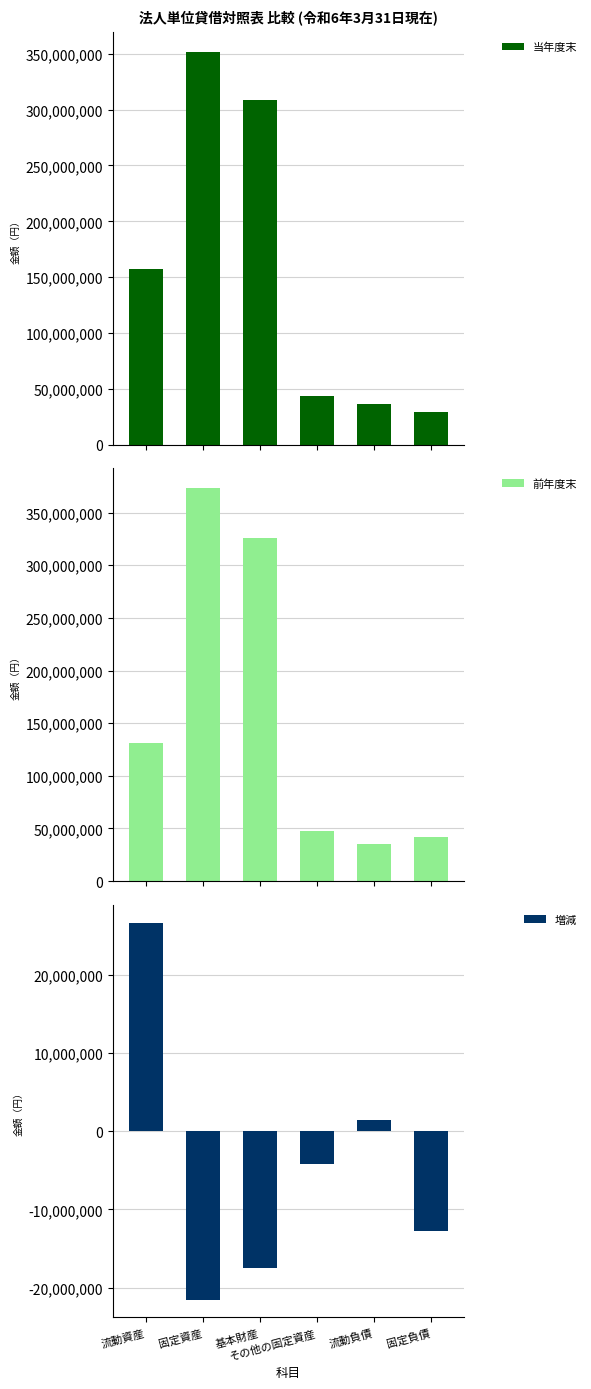

Where does the 前年度末 series first go above 130942116?

固定資産